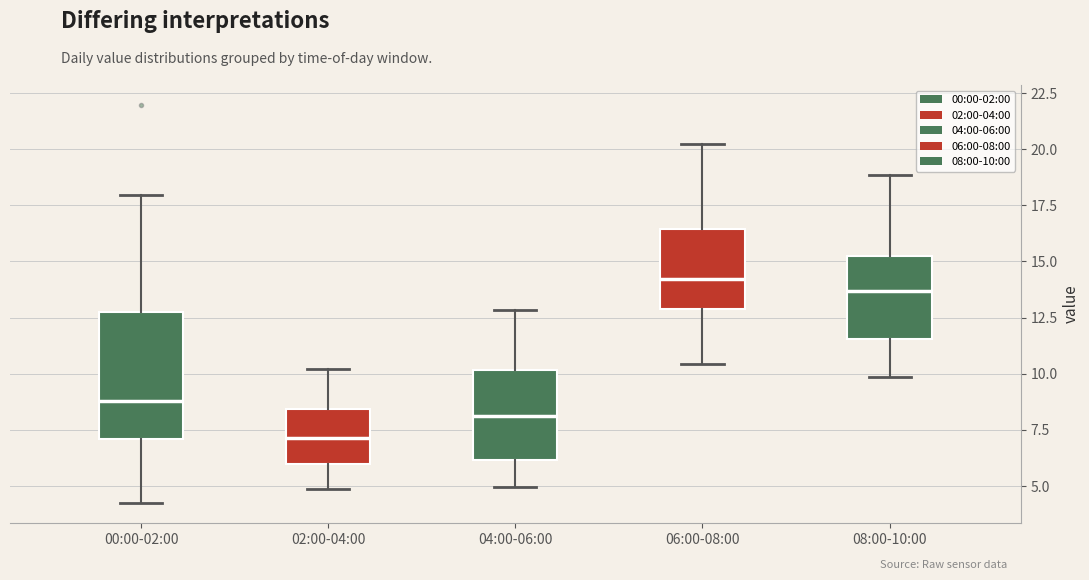

Reading left to right, transcribe this box plot: for each box, give where its median line is, the range the box spans, and where its two whiskers end, as read against the y-axis. The values are not printed on the chart, so give them approximately, as read against the axis.

00:00-02:00: median 9.0, box 7.0 to 12.5, whiskers 4.0 to 18.0
02:00-04:00: median 7.0, box 6.0 to 8.5, whiskers 5.0 to 10.0
04:00-06:00: median 8.0, box 6.0 to 10.0, whiskers 5.0 to 13.0
06:00-08:00: median 14.0, box 13.0 to 16.5, whiskers 10.5 to 20.0
08:00-10:00: median 13.5, box 11.5 to 15.0, whiskers 10.0 to 19.0